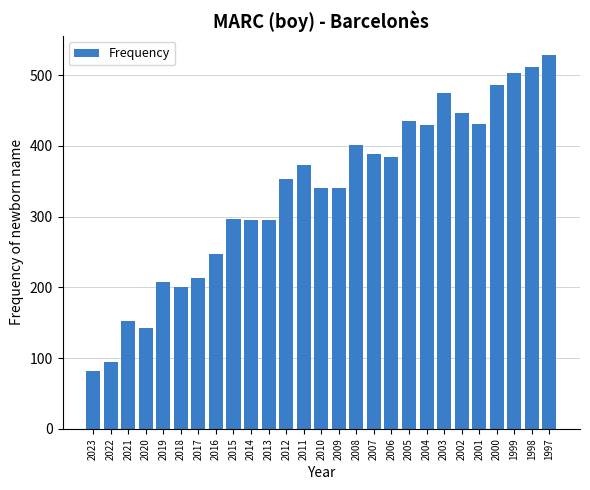

What is the change in value from 2014 to 2000?

+190